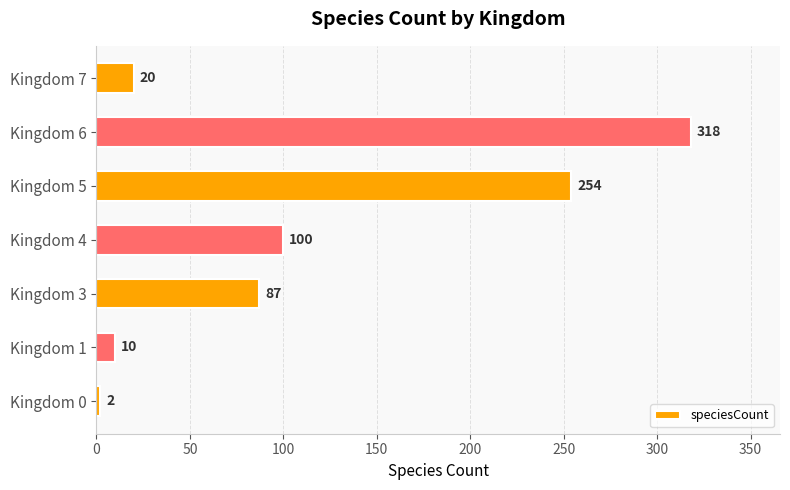

Reading bottom to top, extract all data points from this chart.

Kingdom 0=2	Kingdom 1=10	Kingdom 3=87	Kingdom 4=100	Kingdom 5=254	Kingdom 6=318	Kingdom 7=20